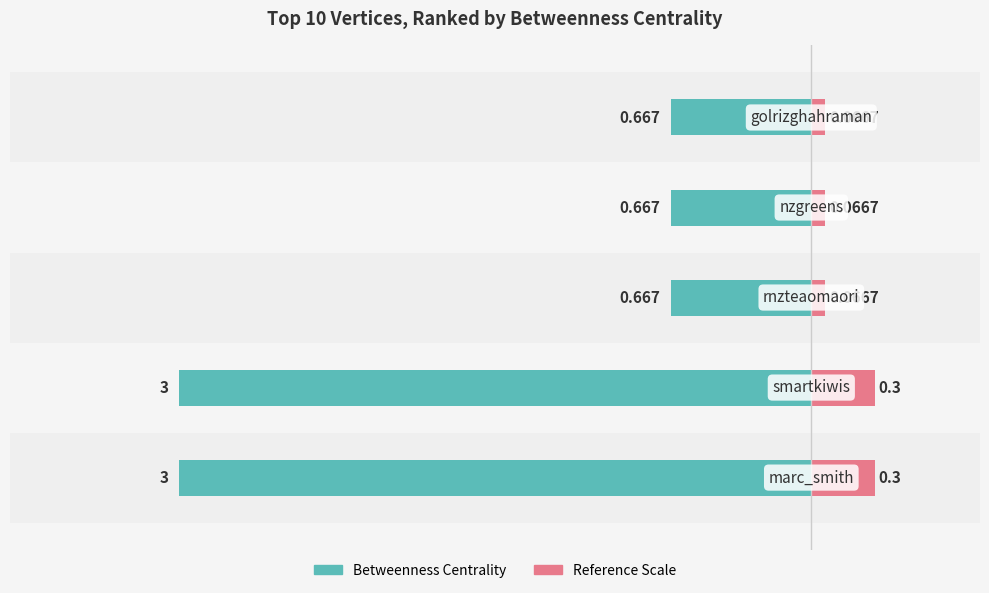

Rank the categories by value from lowest to highest.

0, 1, 2, 3, 4